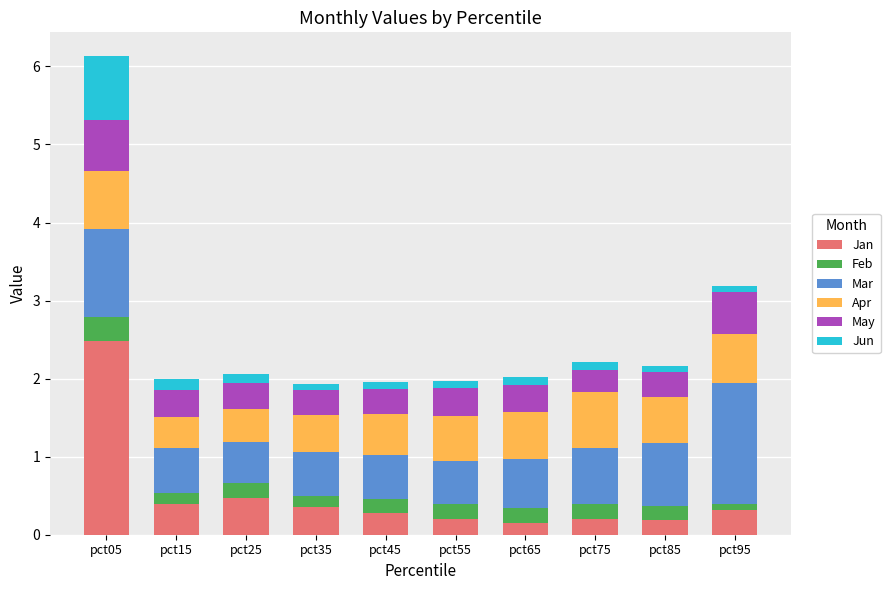

What is the sum of all Jan values?

5.0